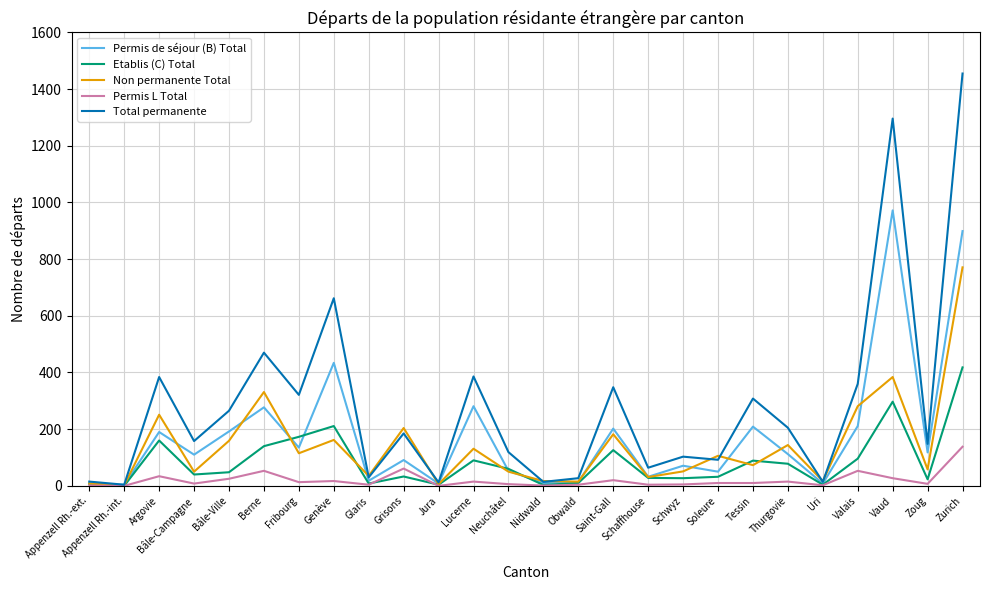

Which series has the largest total across all categories?

Total permanente